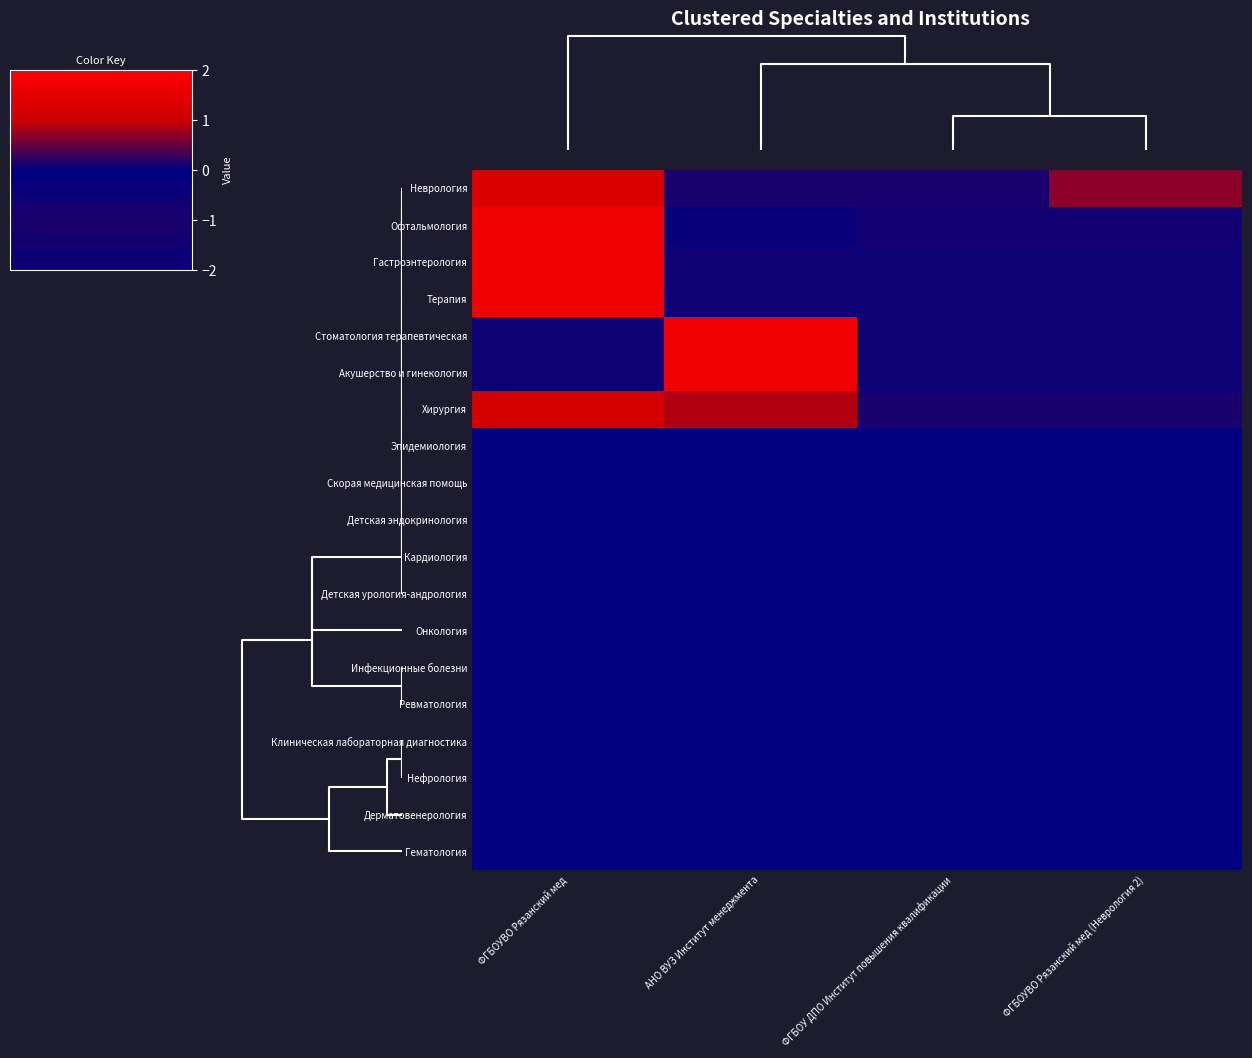

How many distinct data groups are displayed?

19